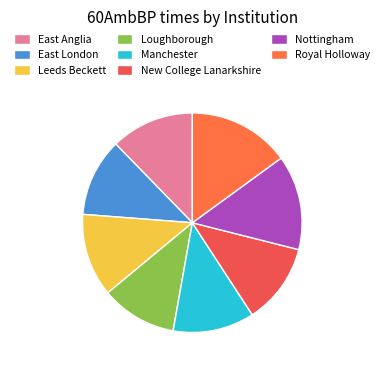

Count the number of slices in the pie.

8